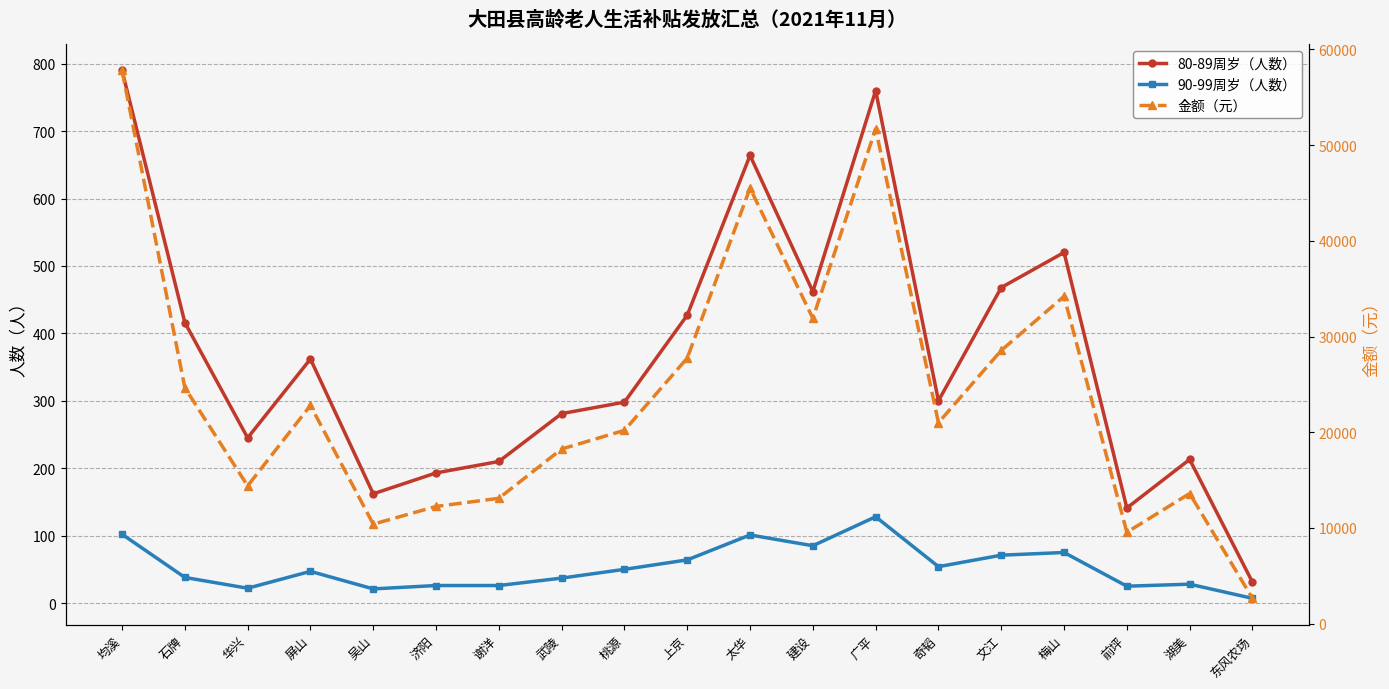

What is the difference between the second highest and minimum values in the 金额（元） series?

49050